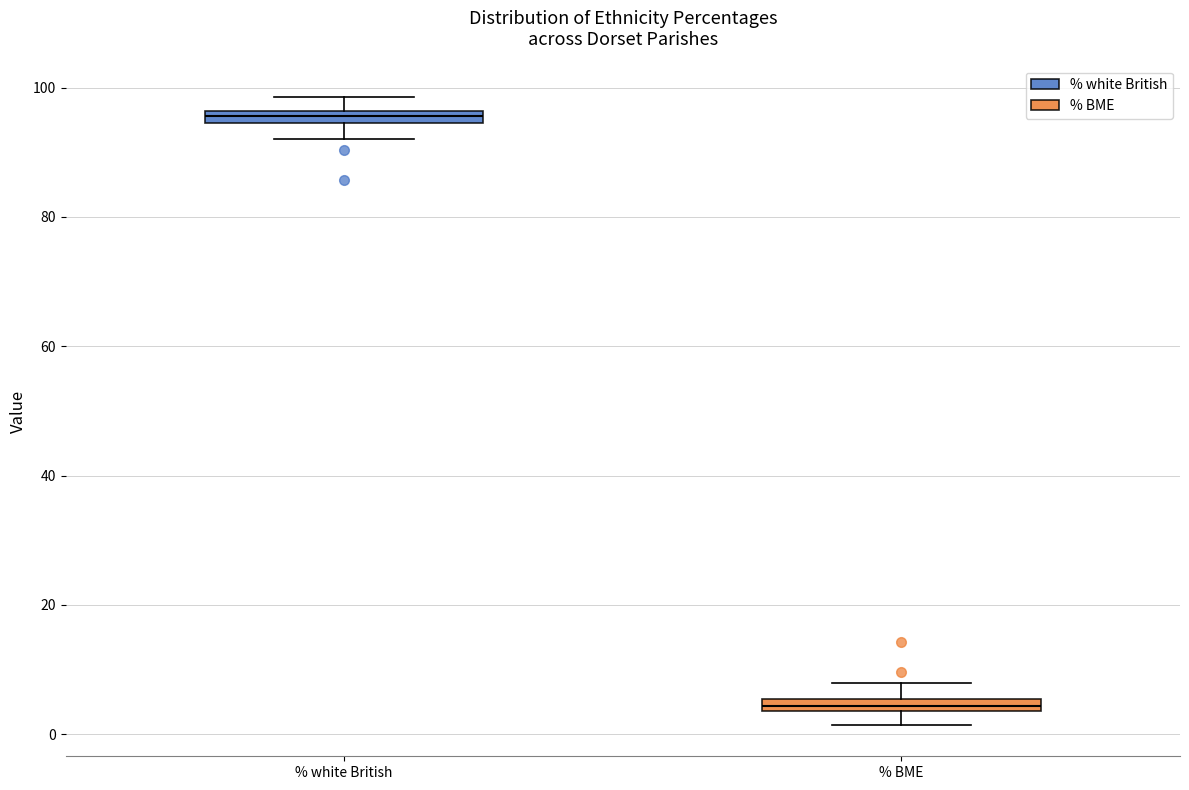

Where does the lower whisker of the box for % white British end on the y-axis? The values are not printed on the chart, so give them approximately, as read against the axis.

92